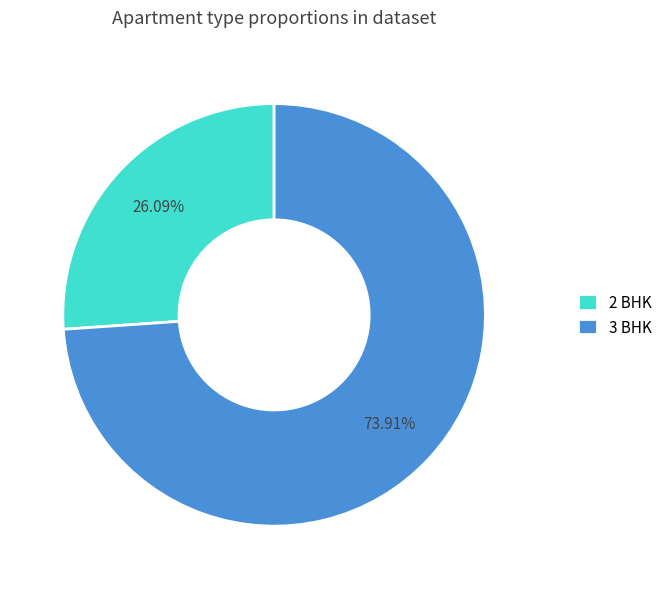

To the nearest percent, what is the difference between the 2 BHK and 3 BHK slice percentages?

48%